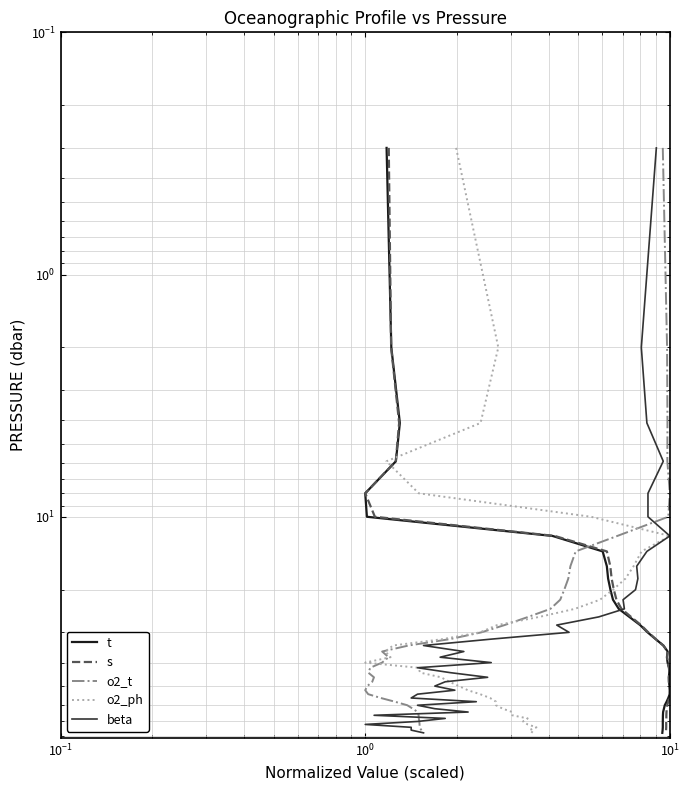

List the series in order of their peak value, highest first.

t, s, o2_t, o2_ph, beta